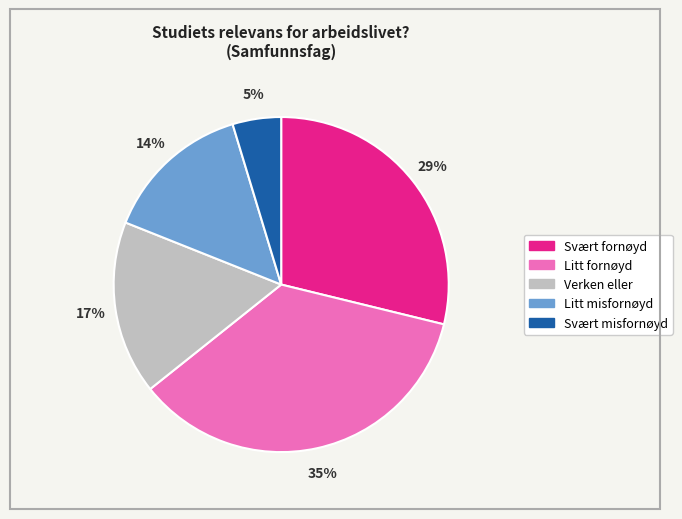

To the nearest percent, what portion does Svært misfornøyd represent?

5%